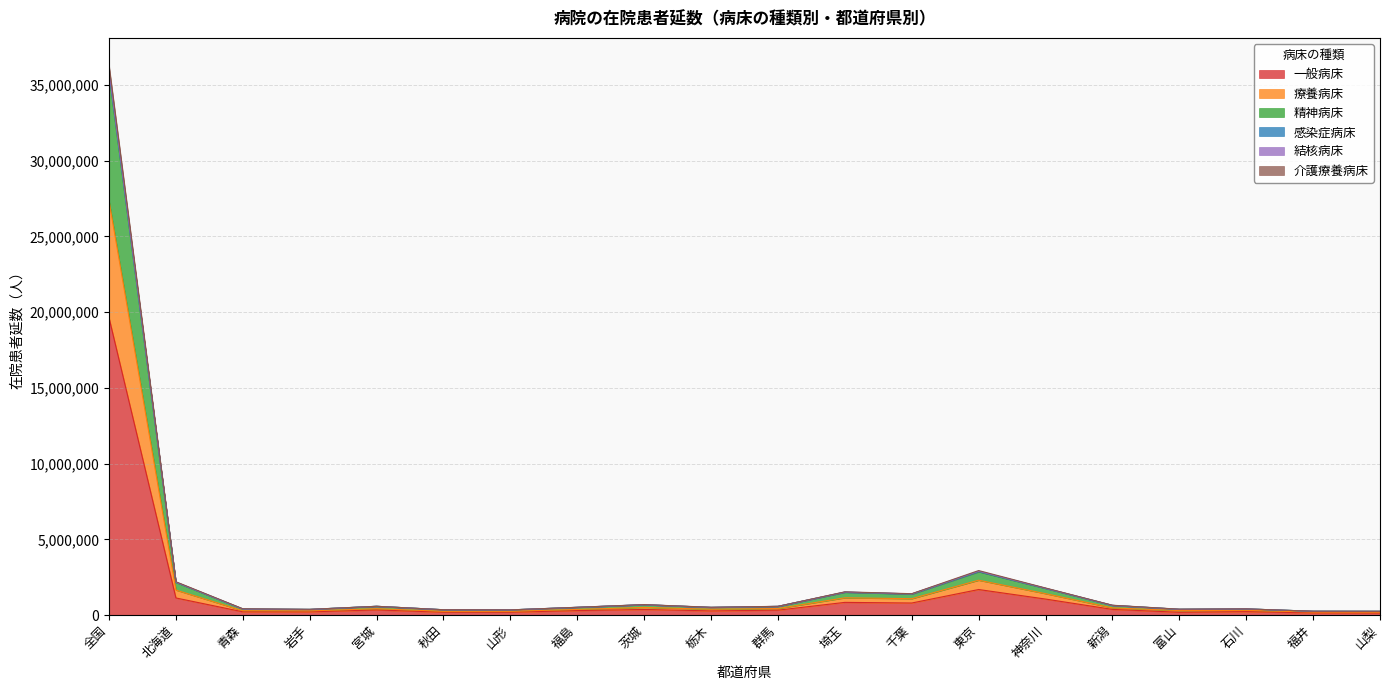

What is the value of the 結核病床 point at the 18th from the left?

403262